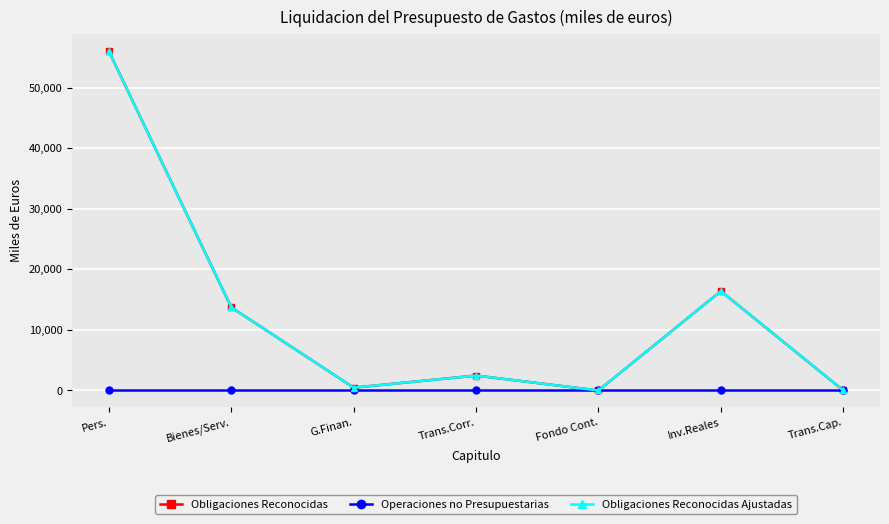

What is the difference between the second highest and second lowest values in the Obligaciones Reconocidas series?

16396.4